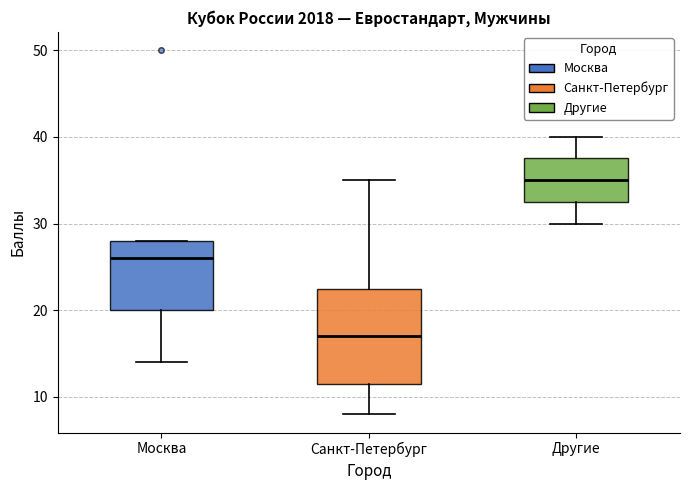

Where is the upper edge of the box for Москва on the y-axis? The values are not printed on the chart, so give them approximately, as read against the axis.

28